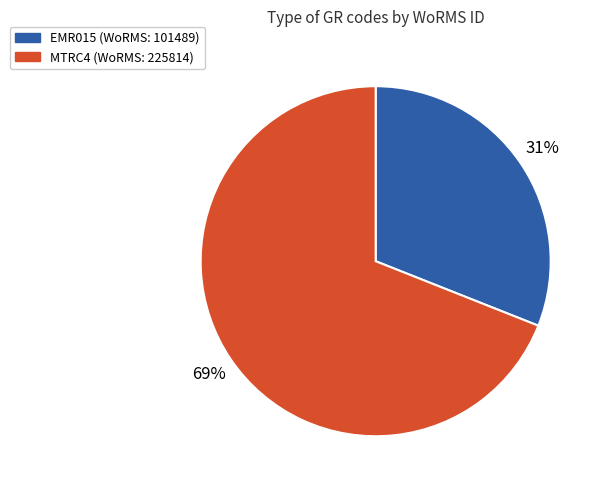

To the nearest percent, what is the difference between the largest and smallest slice percentages?

38%